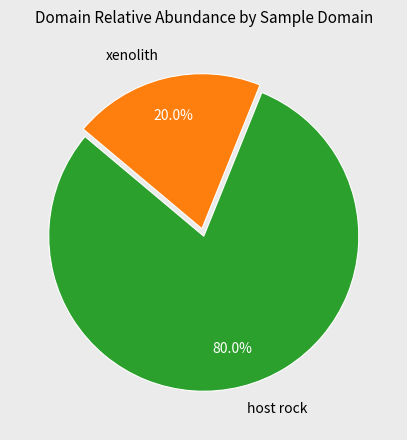

Does any single category account for the majority?

Yes